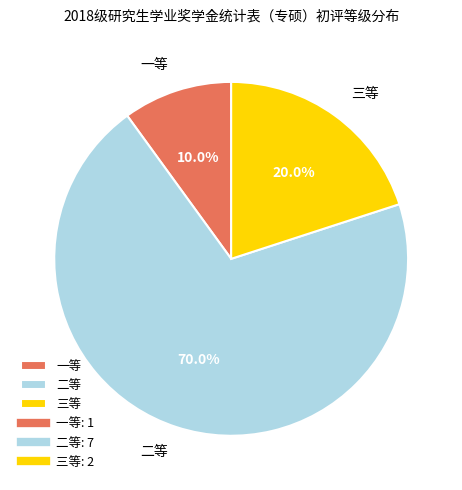

Rank the categories by value from lowest to highest.

一等, 三等, 二等